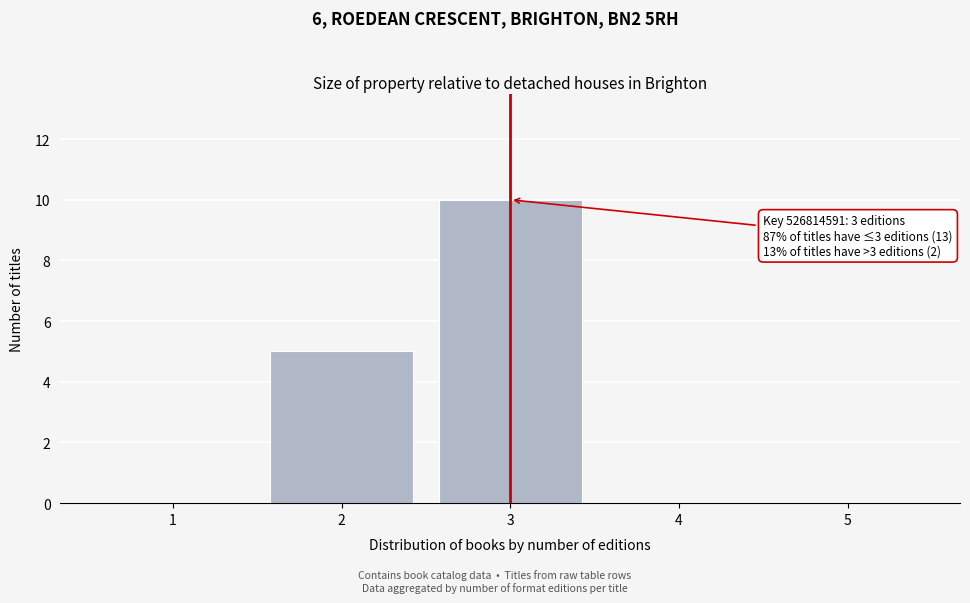

Reading left to right, transcribe all the data shown in this chart.

1=0	2=5	3=10	4=0	5=0